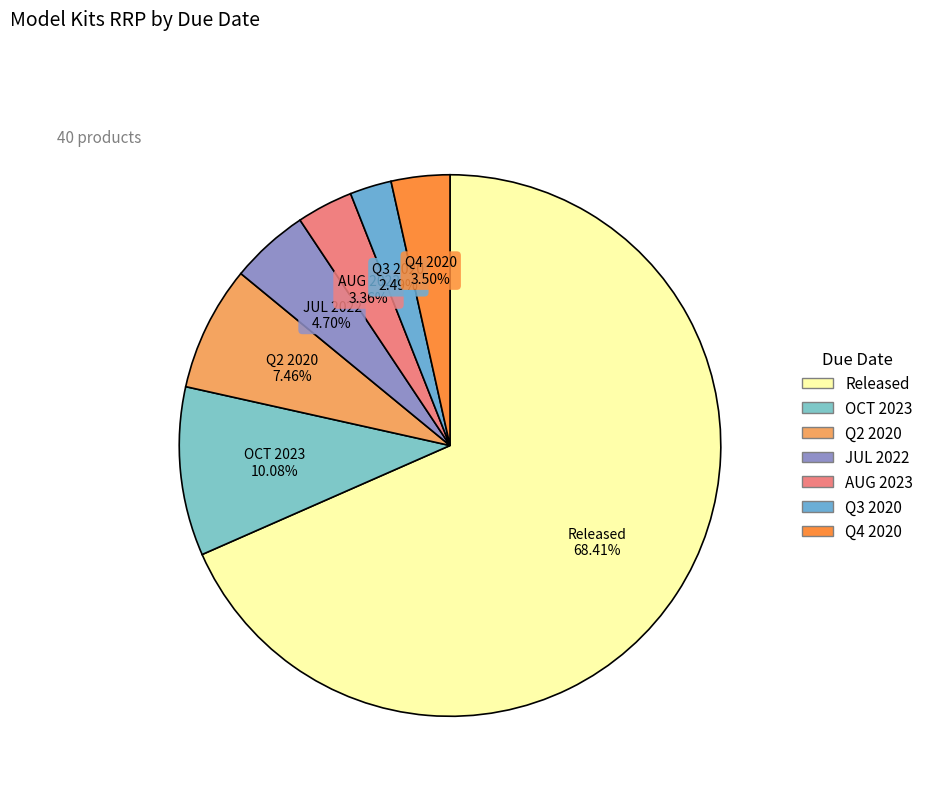

The Released slice represents 68% of the pie. True or false?

True